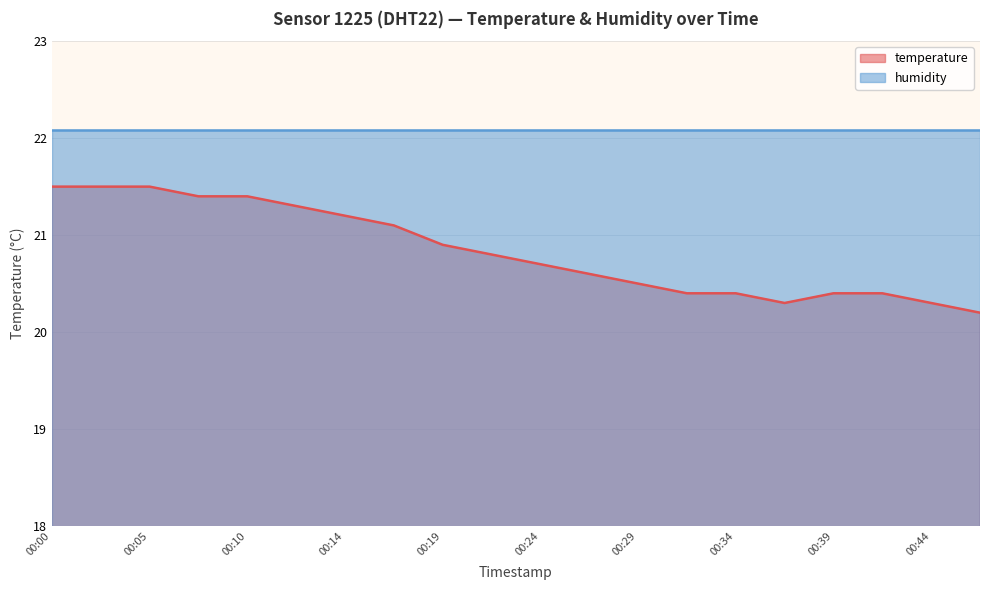

List the labels in order of value, largest first.

00:00, 00:02, 00:05, 00:07, 00:10, 00:12, 00:14, 00:17, 00:19, 00:22, 00:24, 00:27, 00:29, 00:32, 00:34, 00:39, 00:41, 00:37, 00:44, 00:46